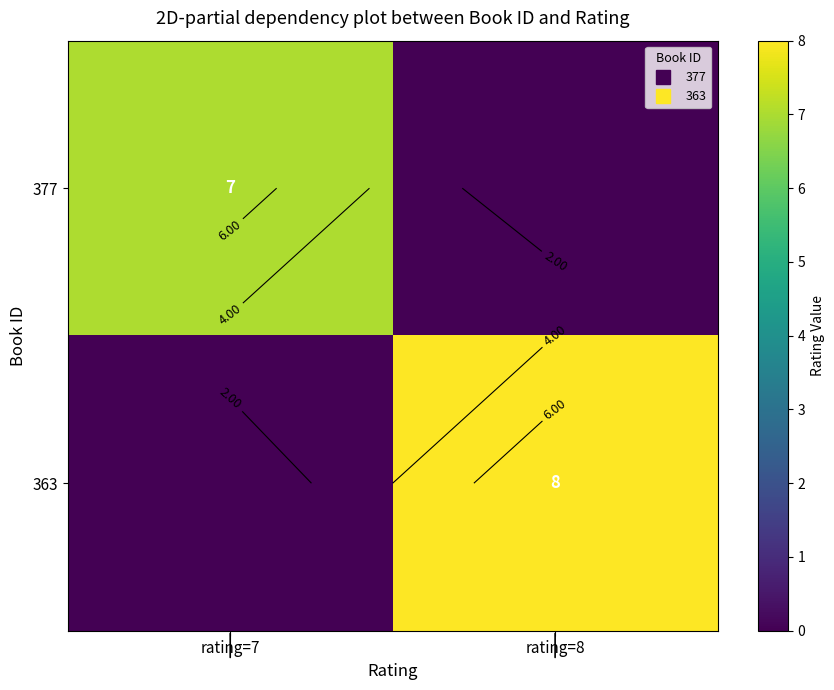

How many 377 values are between 0 and 7?

2